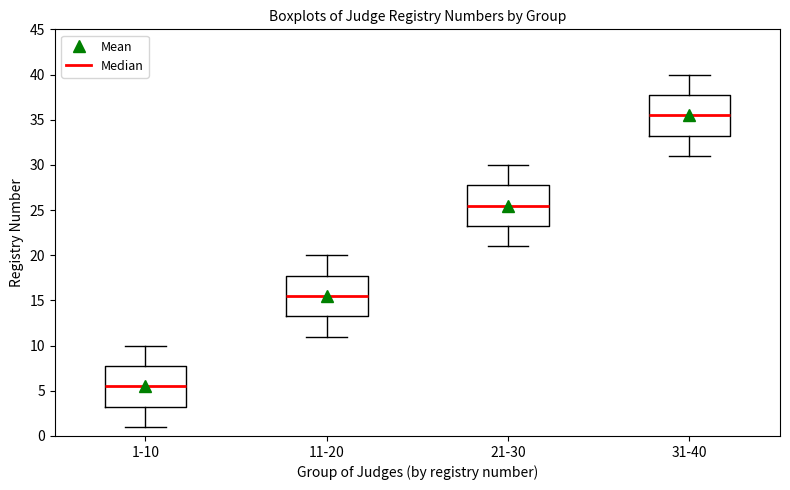

Where is the lower edge of the box for 31-40 on the y-axis? The values are not printed on the chart, so give them approximately, as read against the axis.

33.5